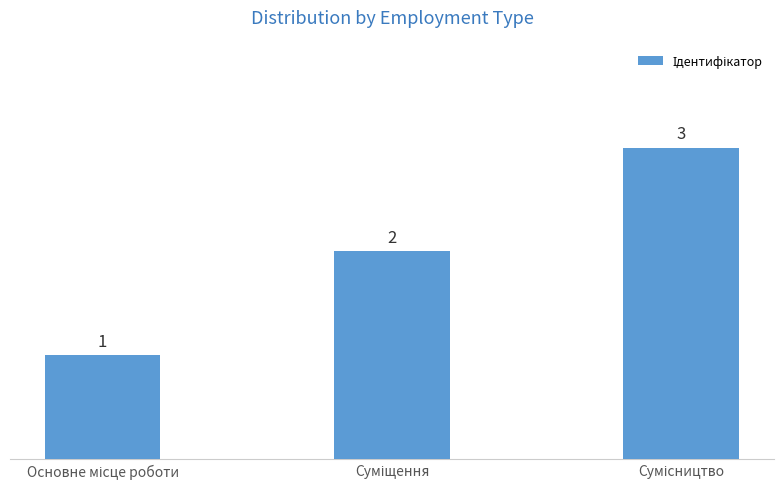

What is the difference between the maximum and minimum values?

2